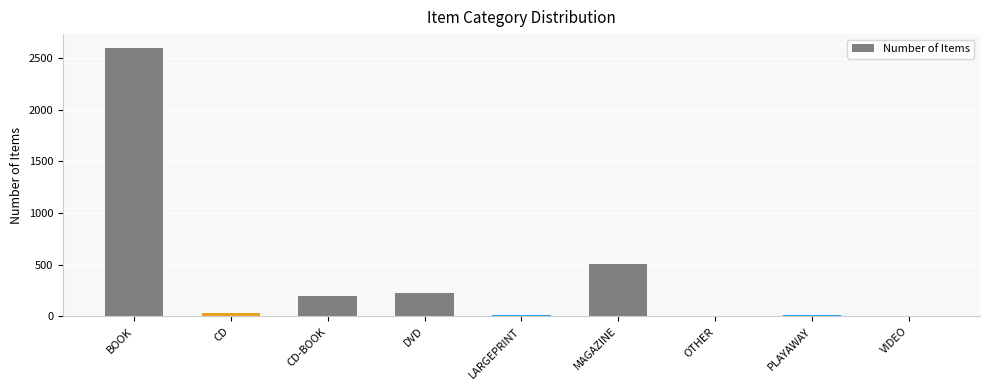

What is the sum of the values at PLAYAWAY and MAGAZINE?

515